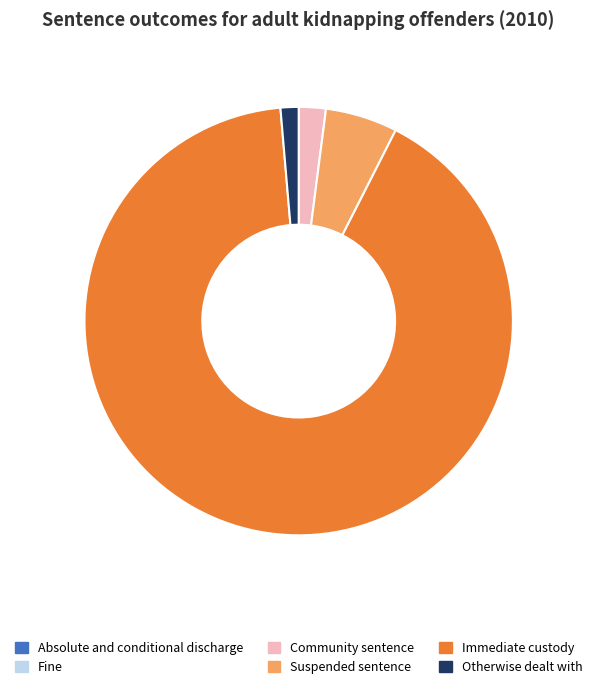

Does Immediate custody represent more than half of the total?

Yes